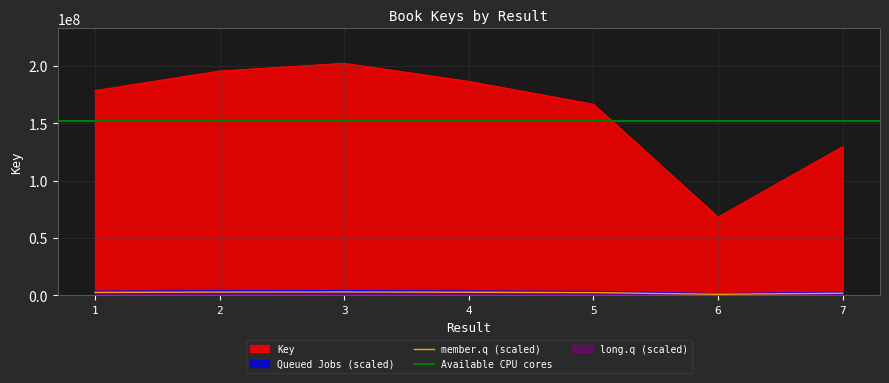

Is it true that the value at 3 is 111558488?

False